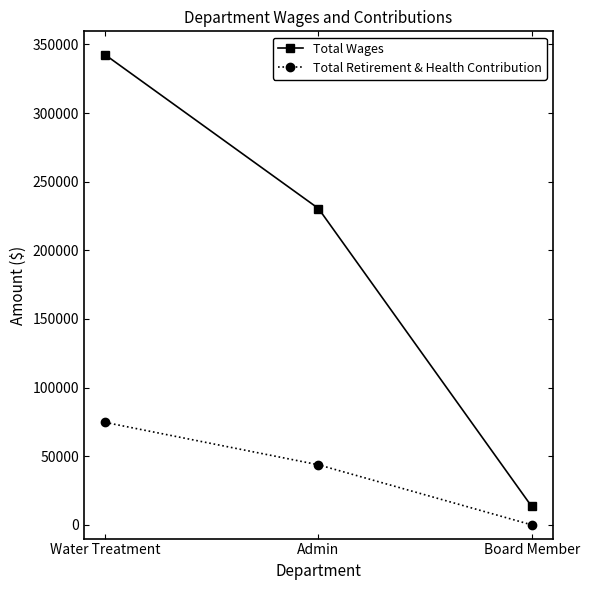

What are all the series names shown in the legend?

Total Wages, Total Retirement & Health Contribution